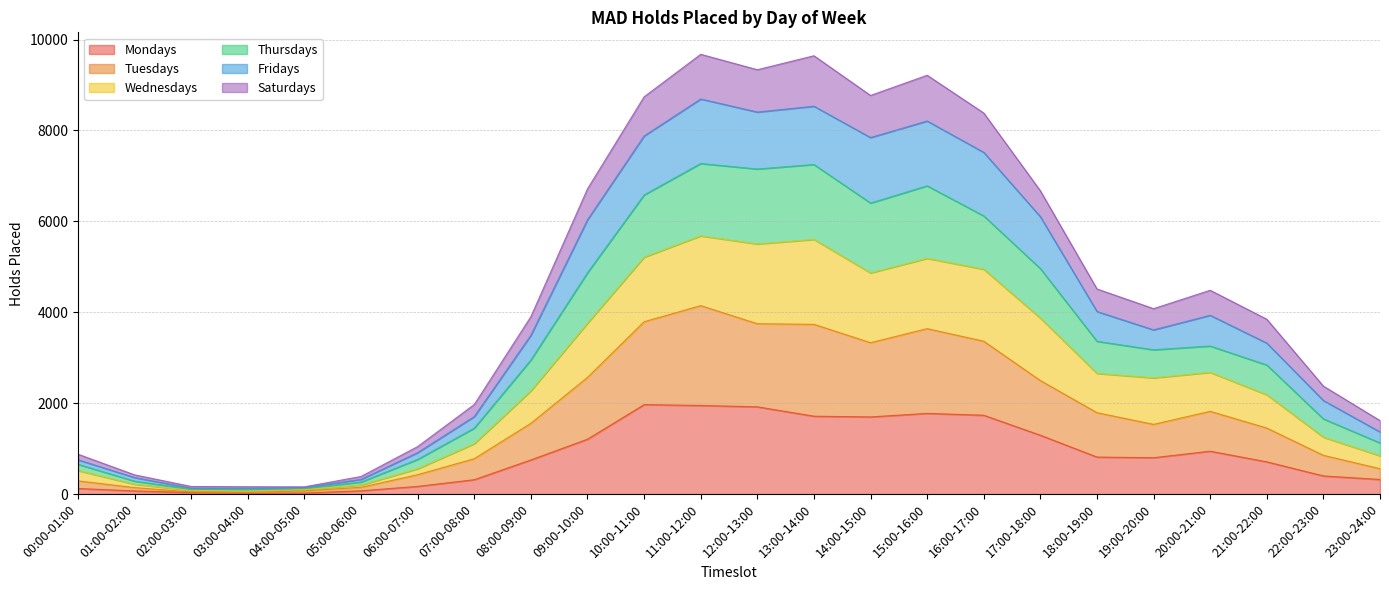

Is it true that Wednesdays equals 4271 at 18:00-19:00?

False